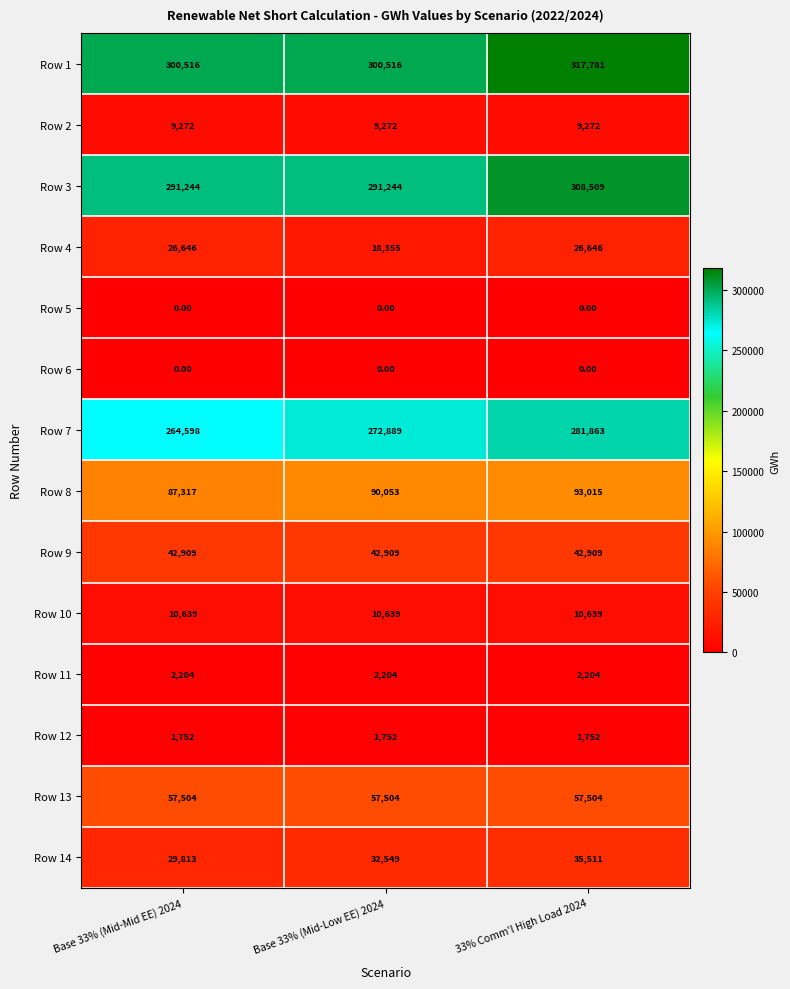

Which series has the largest total across all categories?

Row 1